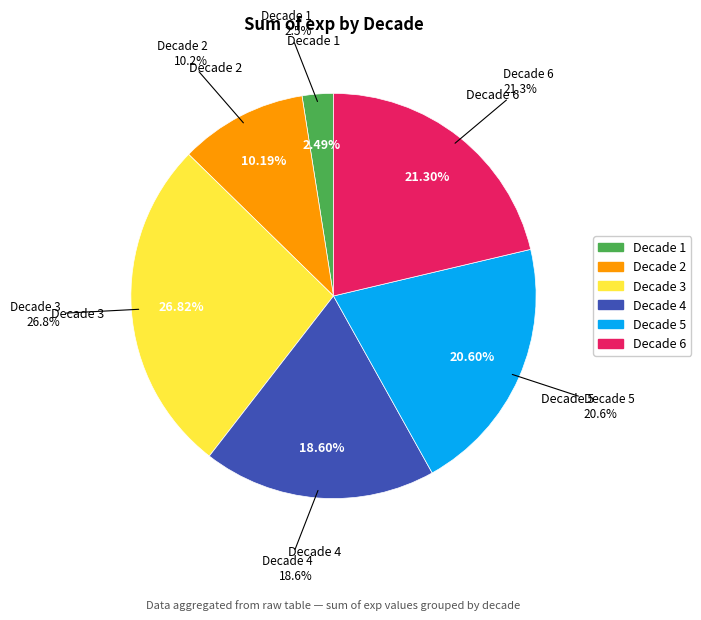

Is 2 the majority of the pie?

No